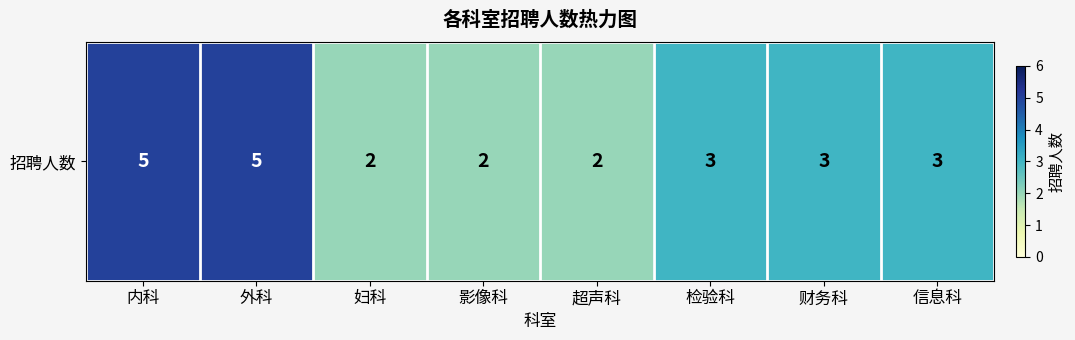

What is the difference between the values at 影像科 and 外科?

3